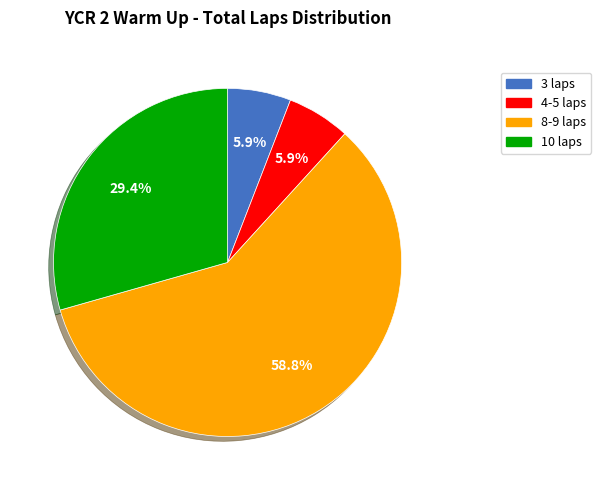

Is there any slice that represents more than half of the pie?

Yes